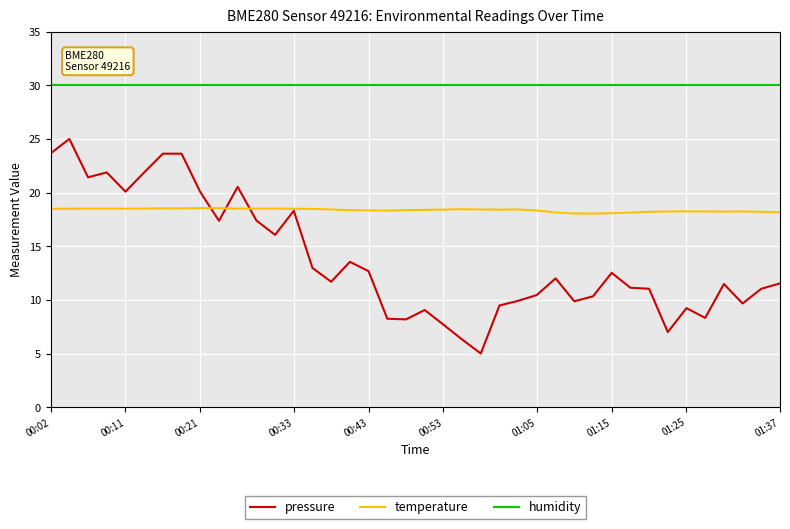

Is this an area chart (filled region under the line)?

No